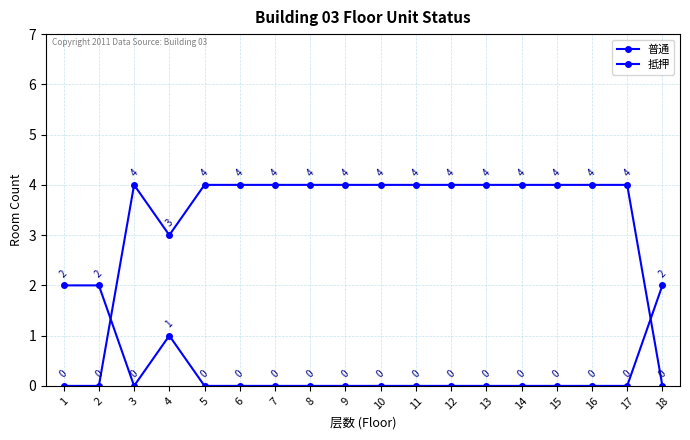

What is the value of the 抵押 point at the 16th from the left?

4